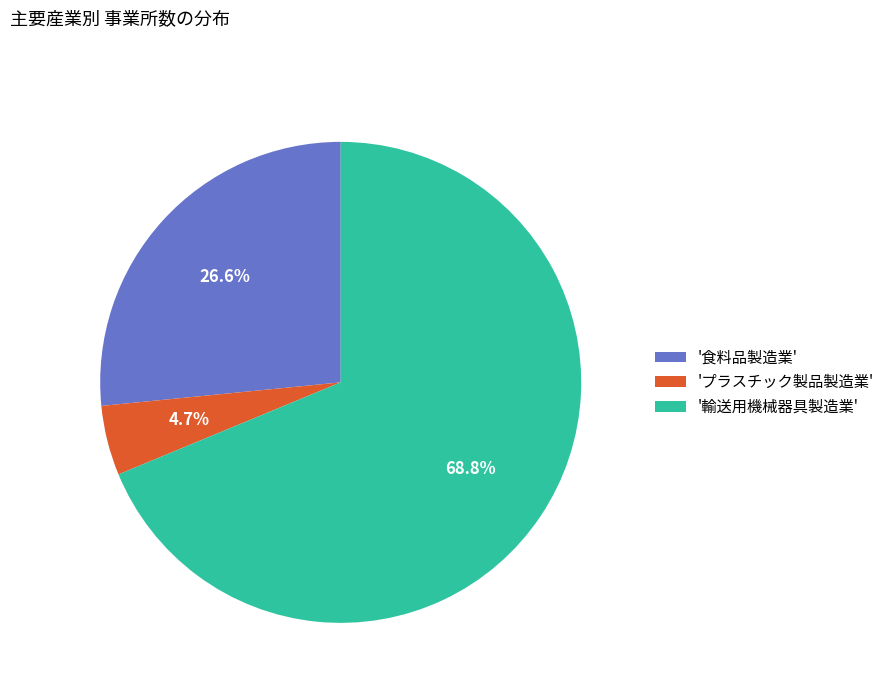

What is the largest slice in the pie chart?

'輸送用機械器具製造業'